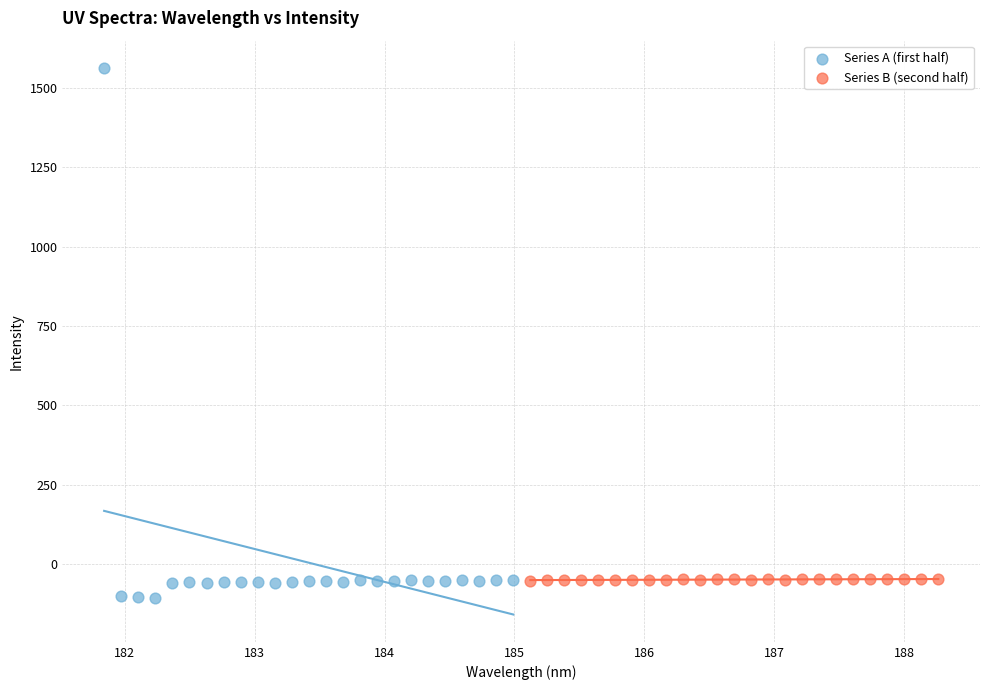

Which series has the widest spread of Y values?

Series A (first half)